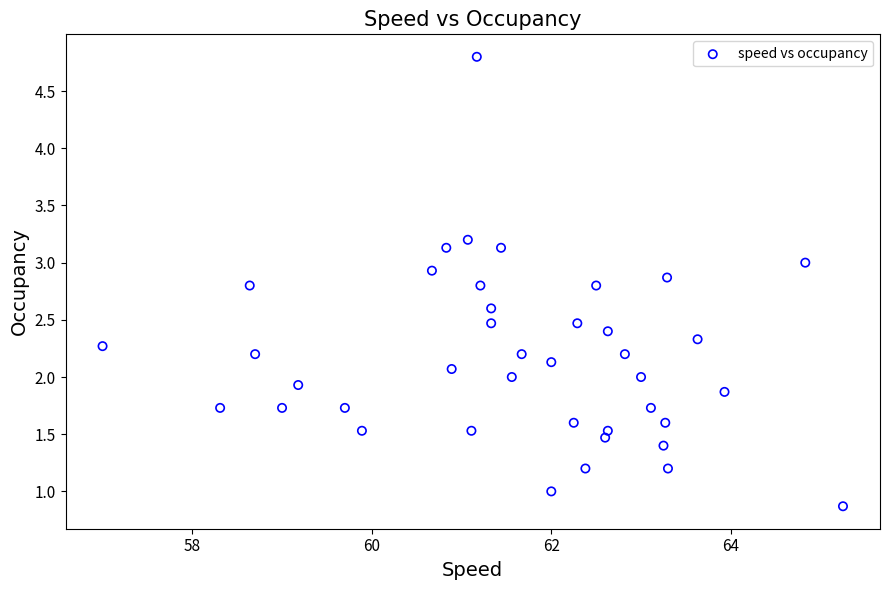

What is the range of Y values (max minus min)?

3.9